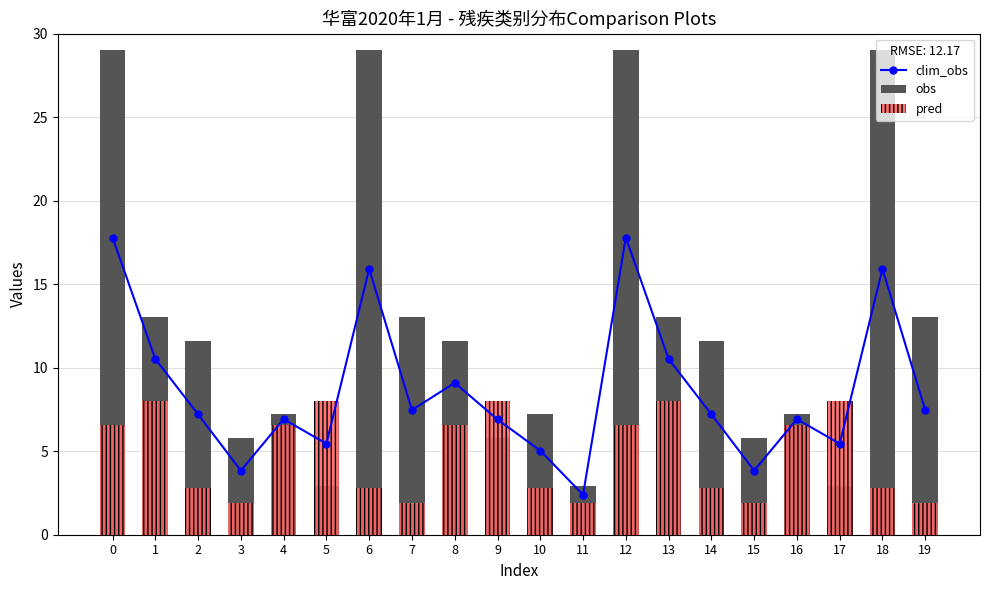

Reading right to left, what are all the values shown in this chart?

clim_obs: 19=7.5	18=15.9	17=5.5	16=6.9	15=3.8	14=7.2	13=10.5	12=17.8	11=2.4	10=5.0	9=6.9	8=9.1	7=7.5	6=15.9	5=5.5	4=6.9	3=3.8	2=7.2	1=10.5	0=17.8
obs: 19=13.1	18=29.0	17=2.9	16=7.2	15=5.8	14=11.6	13=13.1	12=29.0	11=2.9	10=7.2	9=5.8	8=11.6	7=13.1	6=29.0	5=2.9	4=7.2	3=5.8	2=11.6	1=13.1	0=29.0
pred: 19=1.9	18=2.8	17=8.0	16=6.6	15=1.9	14=2.8	13=8.0	12=6.6	11=1.9	10=2.8	9=8.0	8=6.6	7=1.9	6=2.8	5=8.0	4=6.6	3=1.9	2=2.8	1=8.0	0=6.6